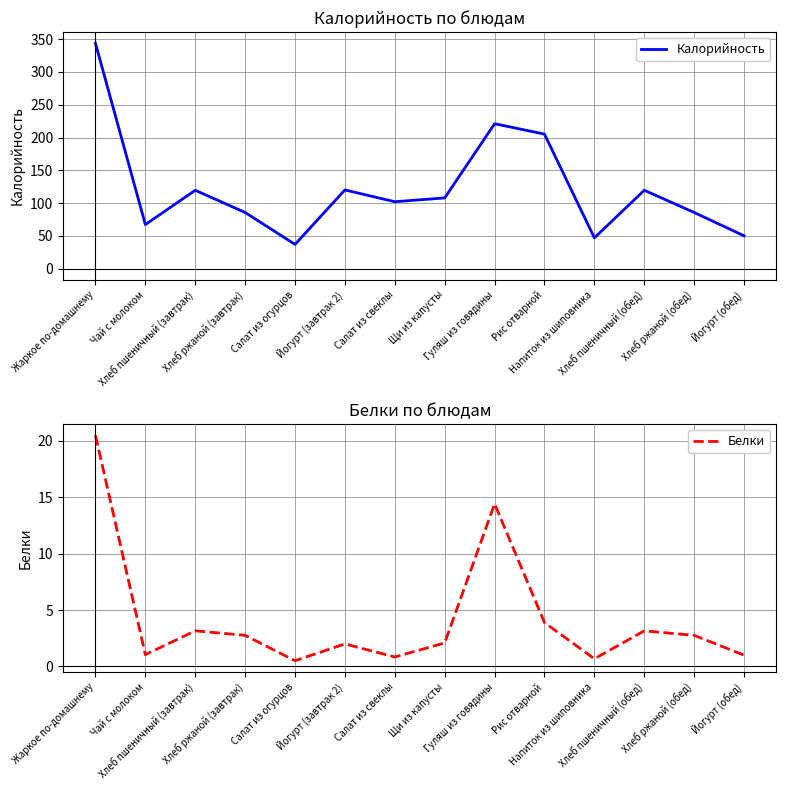

Rank the series by their average value, from highest to lowest.

Калорийность, Белки